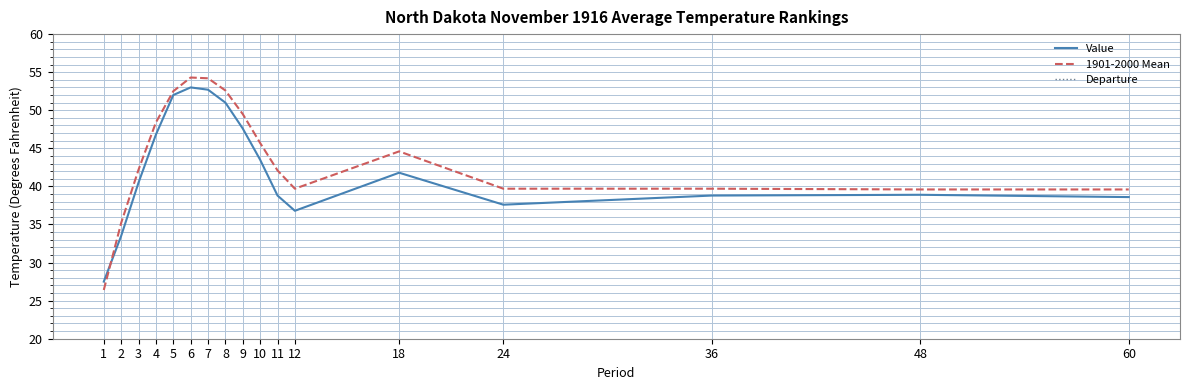

True or false: 1901-2000 Mean and Departure intersect in this chart.

False